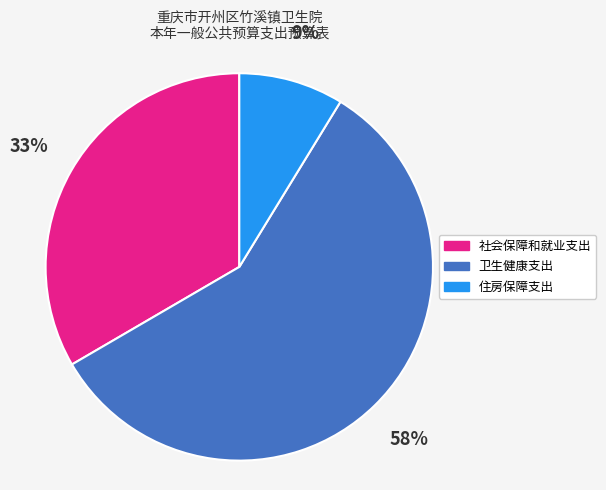

Which has a higher value, 卫生健康支出 or 社会保障和就业支出?

卫生健康支出